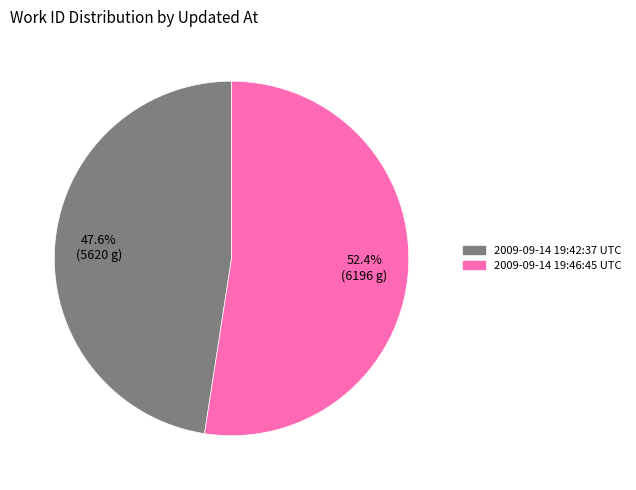

Is it true that 2009-09-14 19:42:37 UTC is 48% of the pie?

True